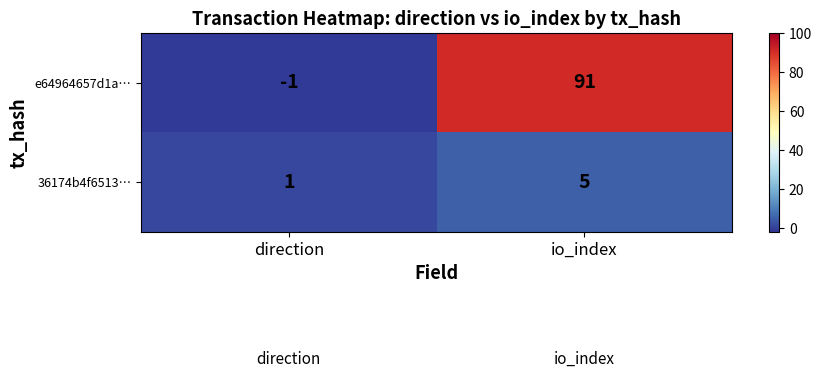

True or false: 36174b4f6513… has a value of 1 at direction.

True